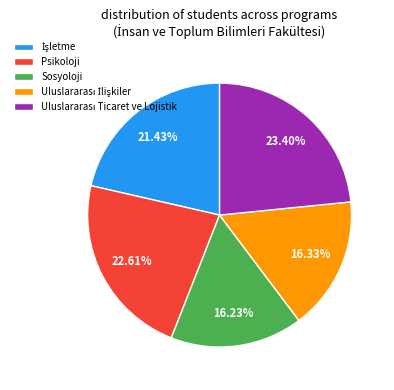

Approximately how many times larger is the value at Sosyoloji compared to Psikoloji?

0.7